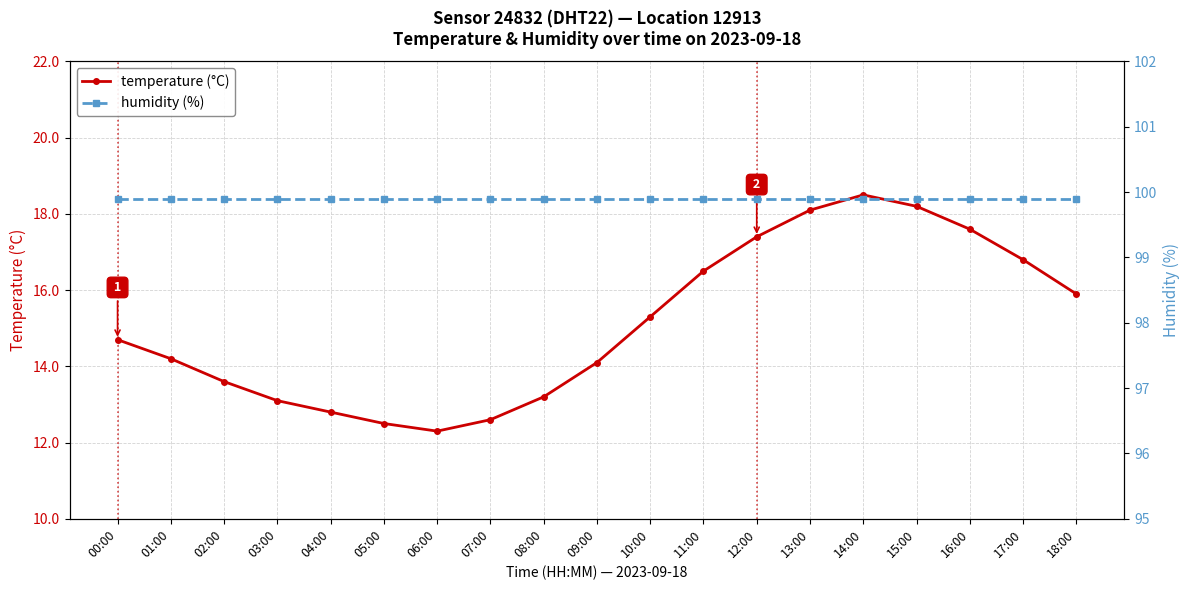

Reading left to right, extract all data points from this chart.

temperature (°C): 00:00=14.7	01:00=14.2	02:00=13.6	03:00=13.1	04:00=12.8	05:00=12.5	06:00=12.3	07:00=12.6	08:00=13.2	09:00=14.1	10:00=15.3	11:00=16.5	12:00=17.4	13:00=18.1	14:00=18.5	15:00=18.2	16:00=17.6	17:00=16.8	18:00=15.9
humidity (%): 00:00=99.9	01:00=99.9	02:00=99.9	03:00=99.9	04:00=99.9	05:00=99.9	06:00=99.9	07:00=99.9	08:00=99.9	09:00=99.9	10:00=99.9	11:00=99.9	12:00=99.9	13:00=99.9	14:00=99.9	15:00=99.9	16:00=99.9	17:00=99.9	18:00=99.9